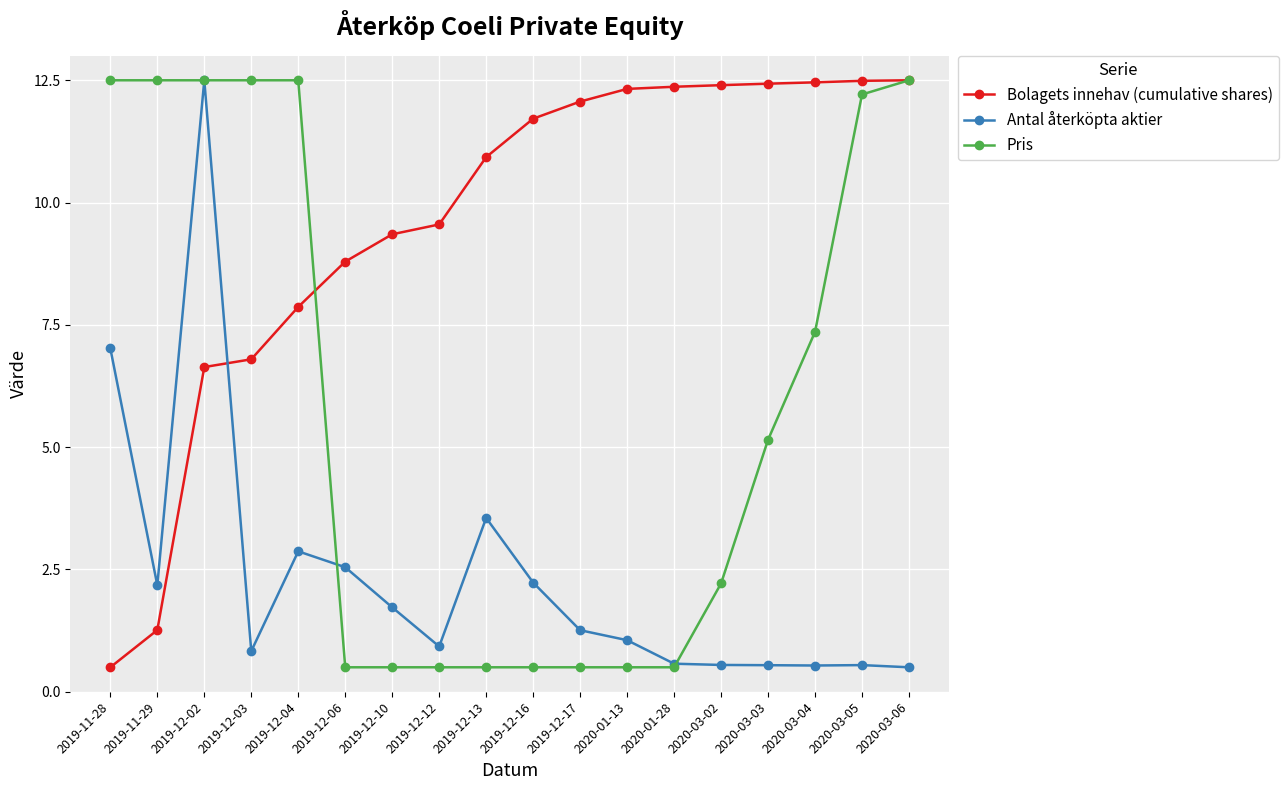

How many lines are shown in the chart?

3